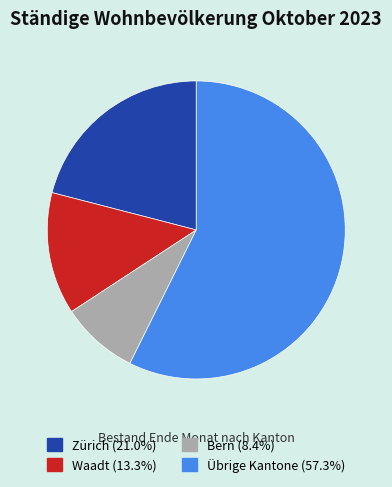

Is there a majority slice in this chart?

Yes